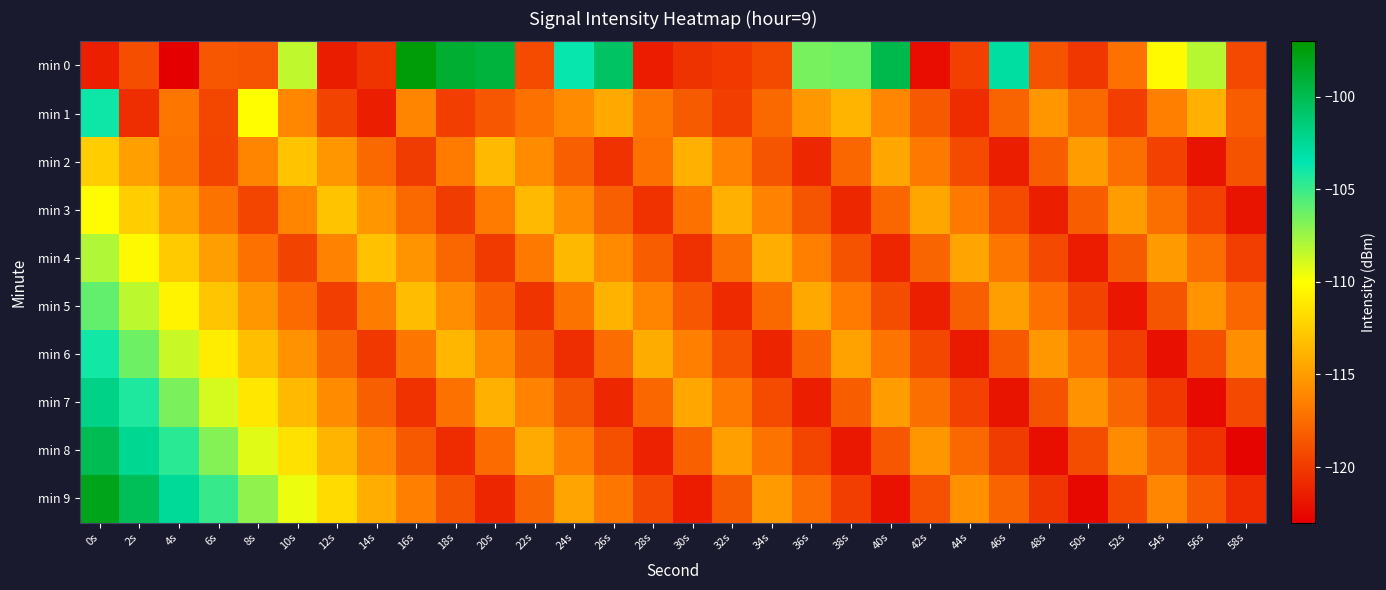

Which series changed the most between 10s and 32s?

min 0